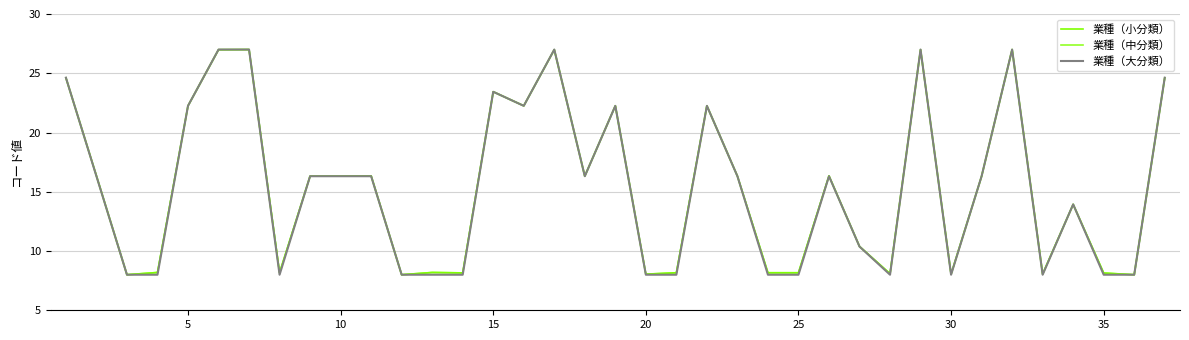

Reading right to left, list all the values displayed in this chart.

業種（小分類）: 24.6	8.0	8.1	13.9	8.1	27.0	16.3	8.0	27.0	8.1	10.4	16.3	8.2	8.2	16.3	22.3	8.2	8.0	22.3	16.3	27.0	22.3	23.4	8.2	8.2	8.0	16.3	16.3	16.3	8.2	27.0	27.0	22.3	8.2	8.0	16.3	24.6
業種（中分類）: 24.6	8.0	8.1	13.9	8.1	27.0	16.3	8.0	27.0	8.1	10.4	16.3	8.2	8.2	16.3	22.3	8.2	8.0	22.3	16.3	27.0	22.3	23.4	8.2	8.2	8.0	16.3	16.3	16.3	8.2	27.0	27.0	22.3	8.2	8.0	16.3	24.6
業種（大分類）: 24.6	8.0	8.0	13.9	8.0	27.0	16.3	8.0	27.0	8.0	10.4	16.3	8.0	8.0	16.3	22.2	8.0	8.0	22.2	16.3	27.0	22.2	23.4	8.0	8.0	8.0	16.3	16.3	16.3	8.0	27.0	27.0	22.2	8.0	8.0	16.3	24.6